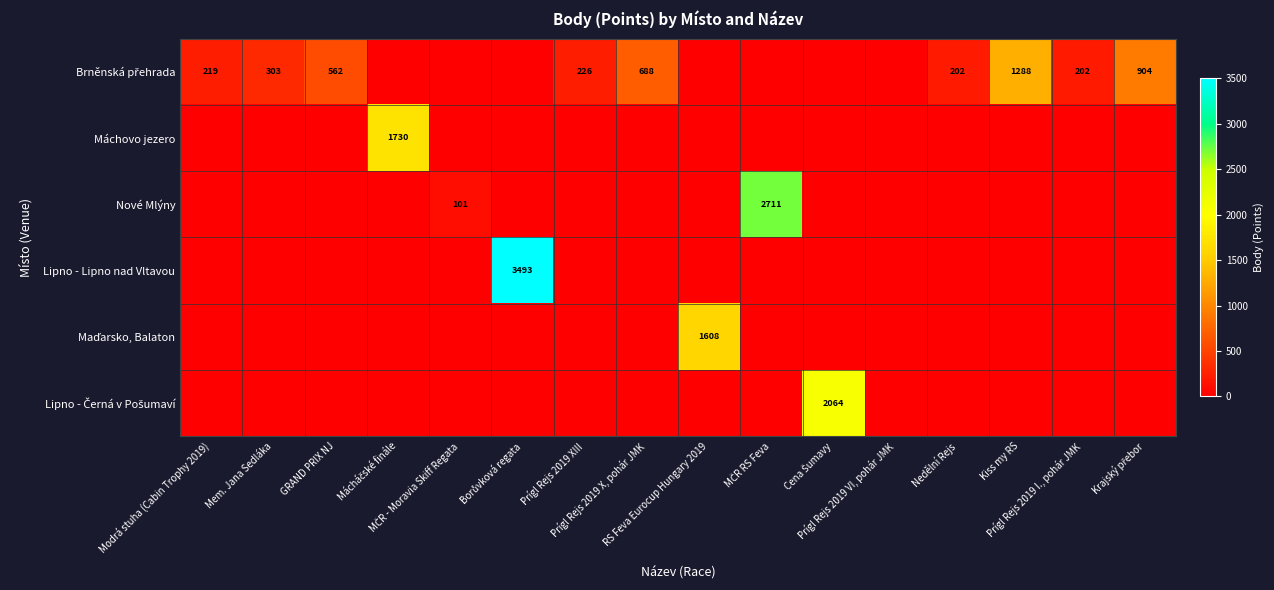

What is the total value across all series at GRAND PRIX NJ?

562